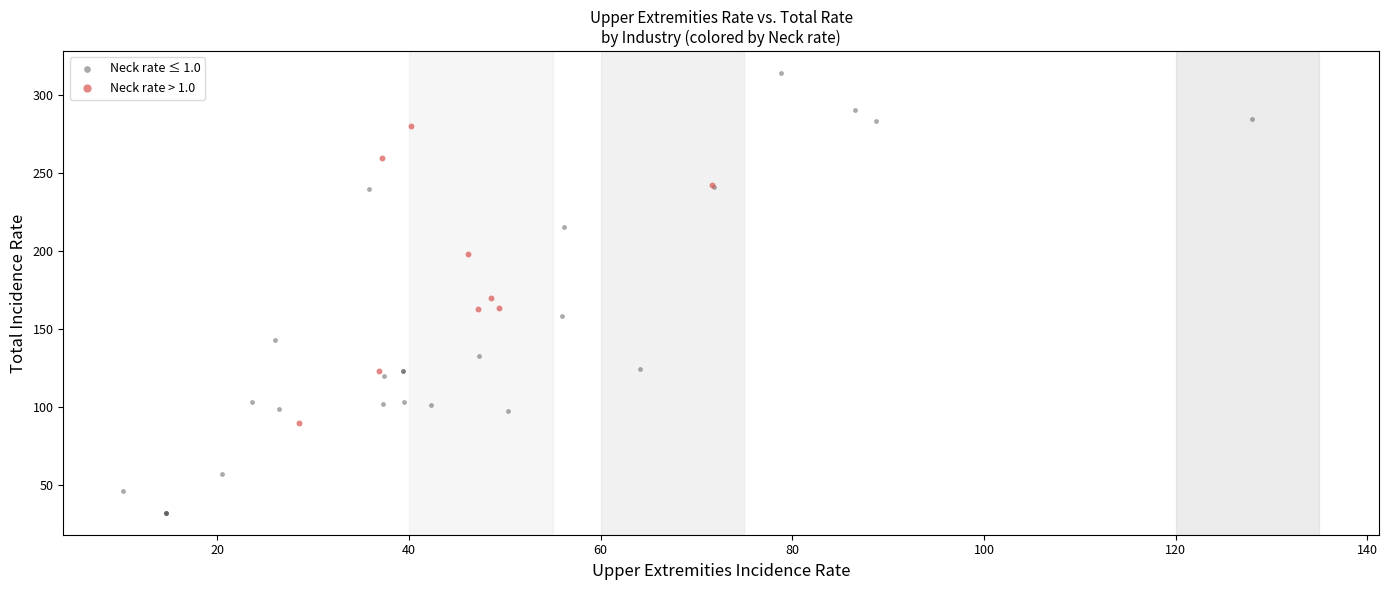

Which series has the widest spread of Y values?

Neck rate ≤ 1.0